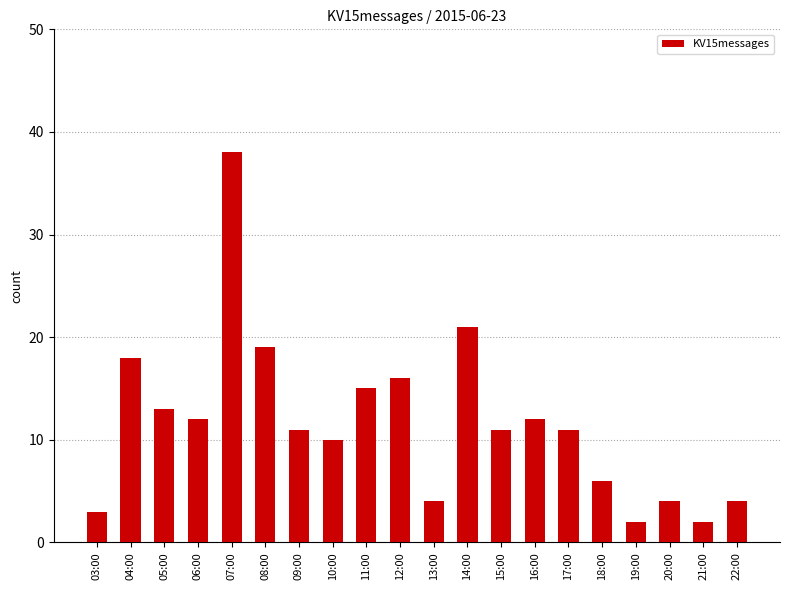

What is the difference between the second highest and minimum values?

19